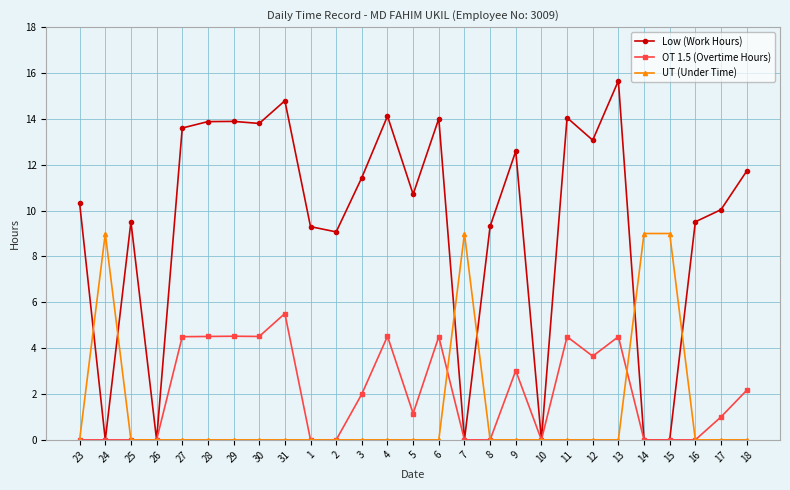

What is the maximum value for OT 1.5 (Overtime Hours)?

5.5